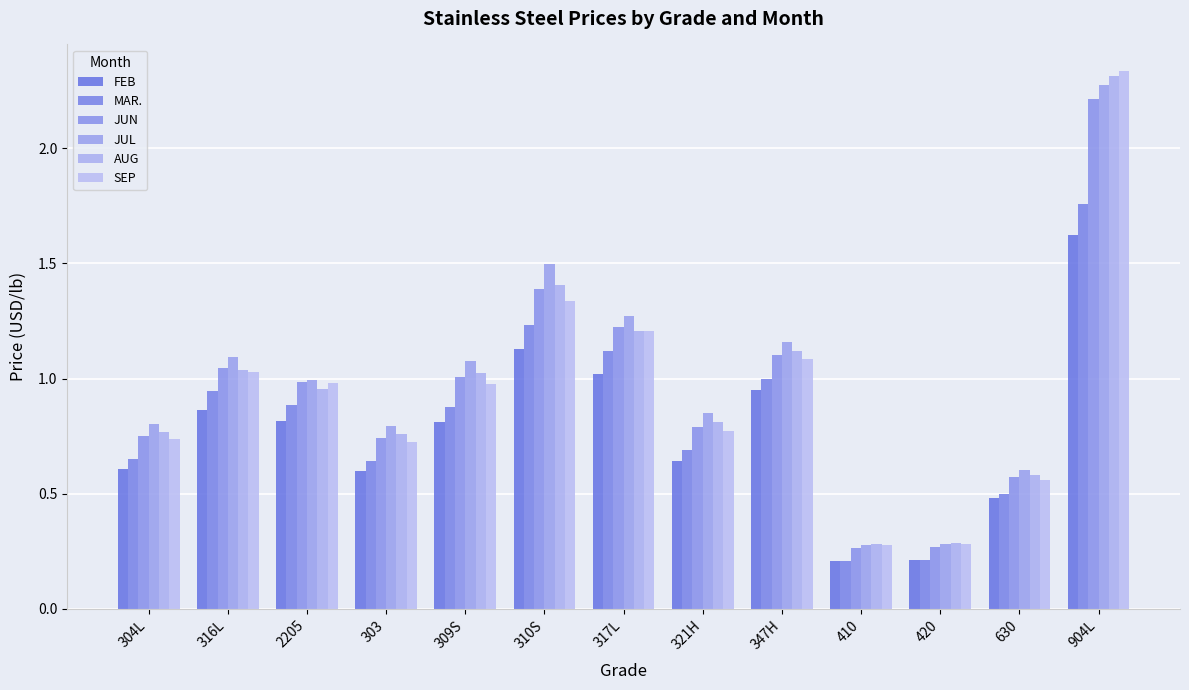

The FEB series shows 0.5 at 630. True or false?

True